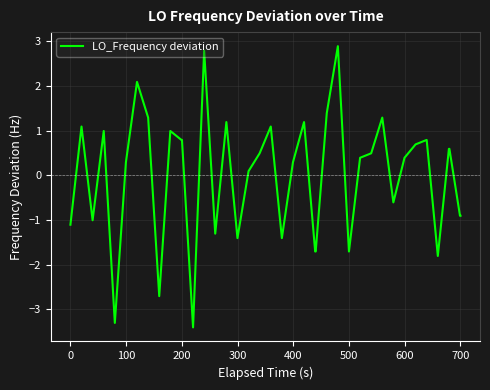

What is the greatest value displayed?

2.9